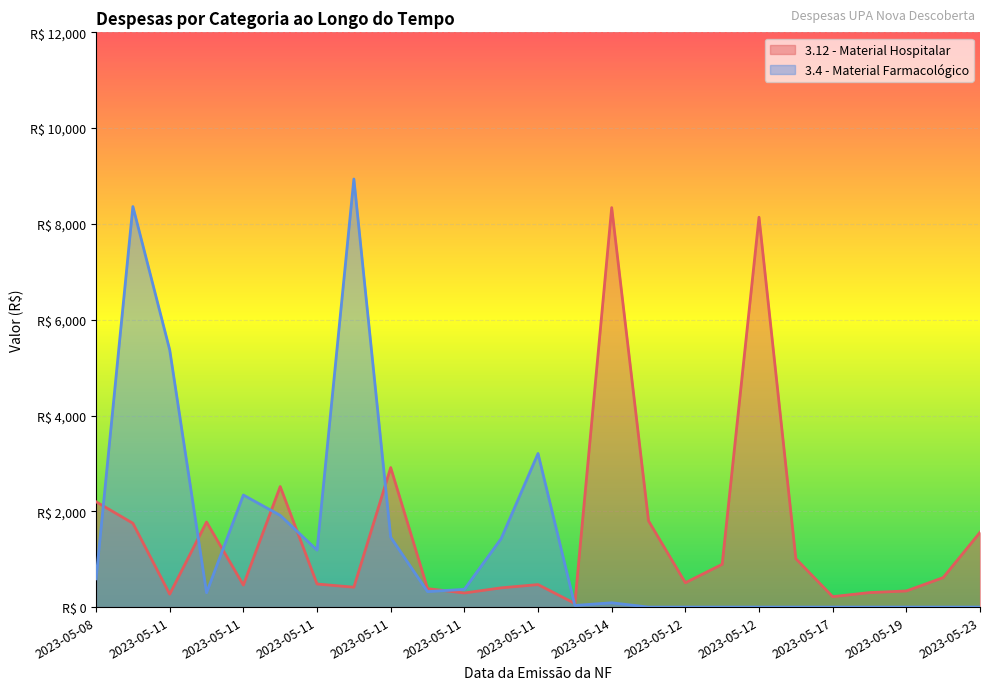

The 3.12 - Material Hospitalar series shows 482.1 at 2023-05-11. True or false?

True